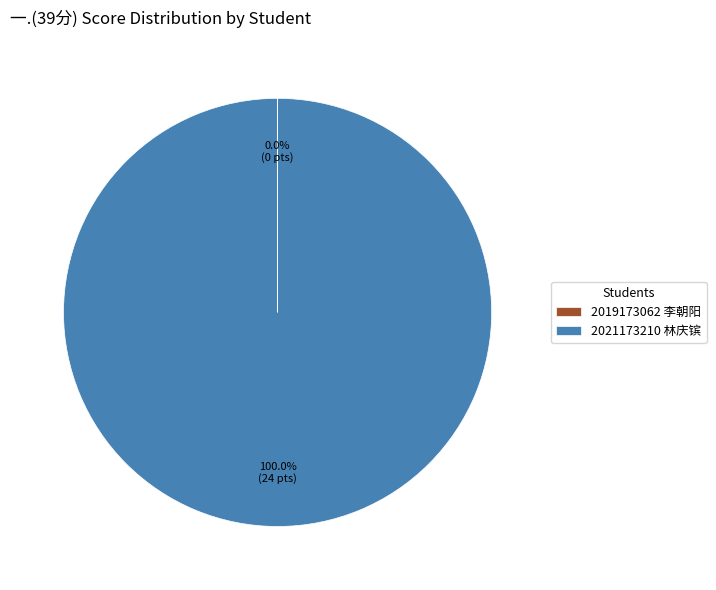

Which slice is the largest?

2021173210 林庆镔